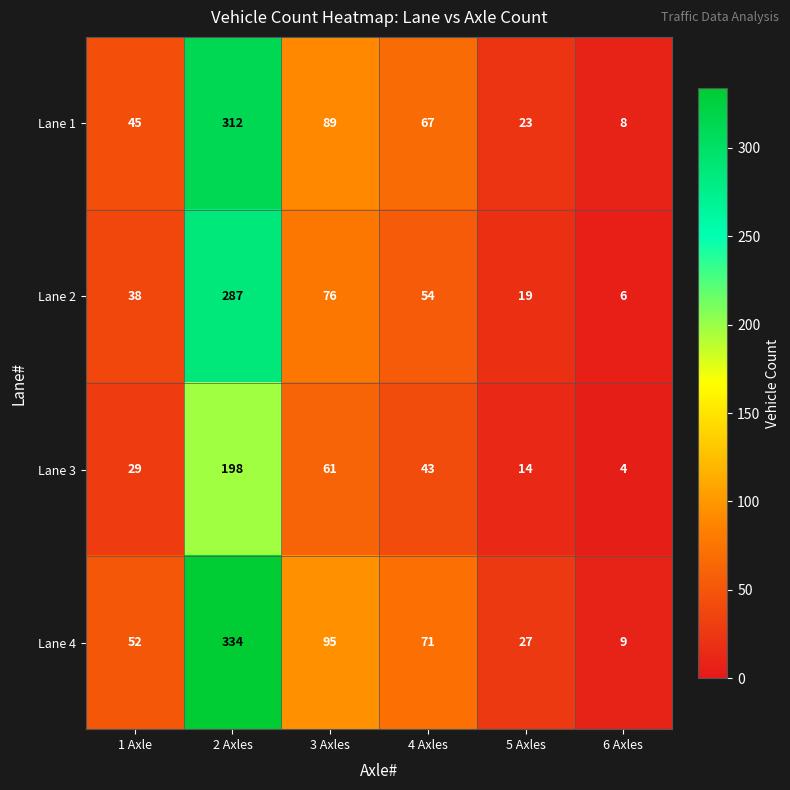

What is the lowest value of the Lane 4 series?

9